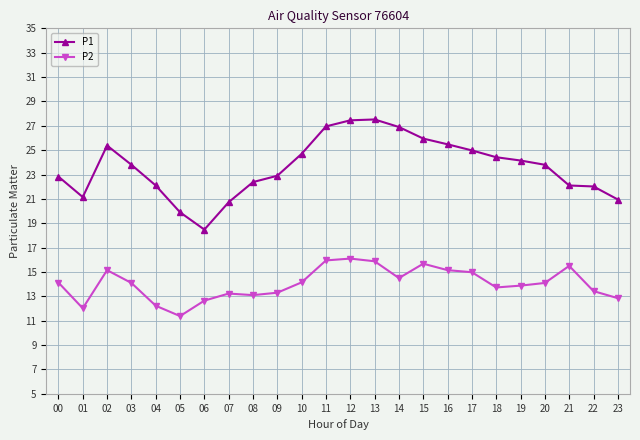

Which series has the largest range (max minus min)?

P1